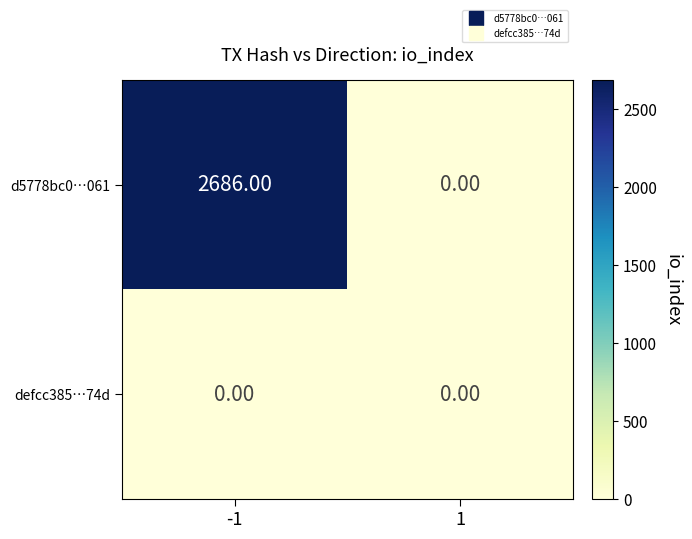

Which series changed the most between -1 and 1?

d5778bc0…061